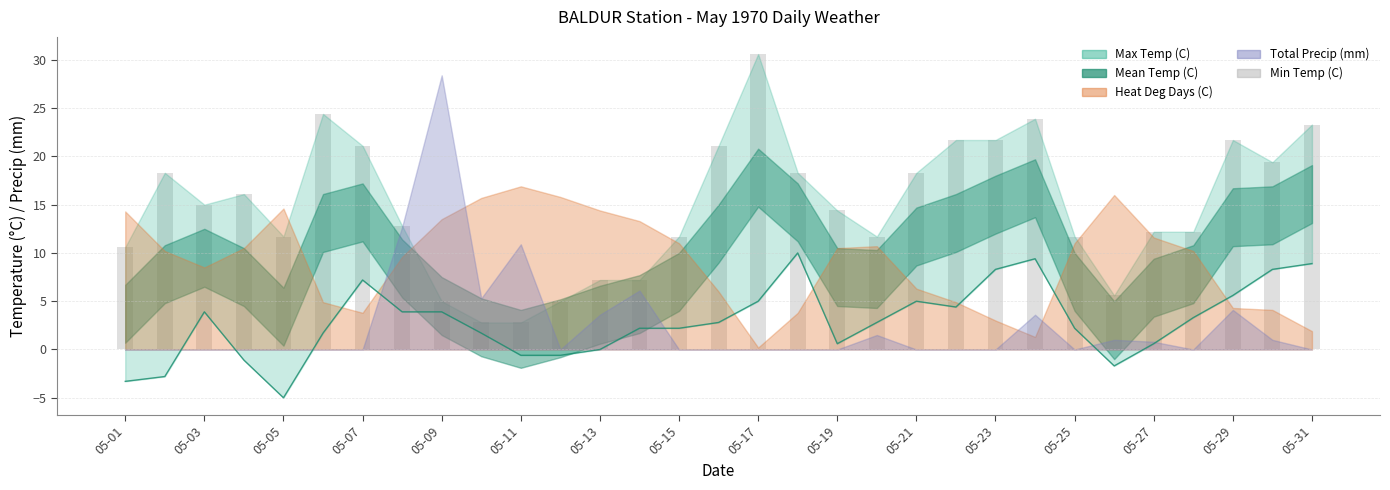

Reading right to left, extract all data points from this chart.

8.9	8.3	5.6	3.3	0.6	-1.7	2.2	9.4	8.3	4.4	5.0	2.8	0.6	10.0	5.0	2.8	2.2	2.2	0.0	-0.6	-0.6	1.7	3.9	3.9	7.2	1.7	-5.0	-1.1	3.9	-2.8	-3.3